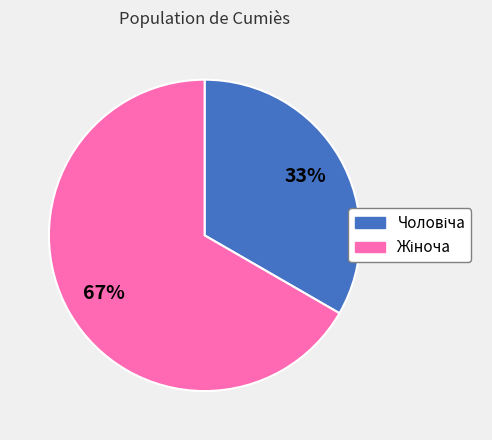

Does any single category account for the majority?

Yes